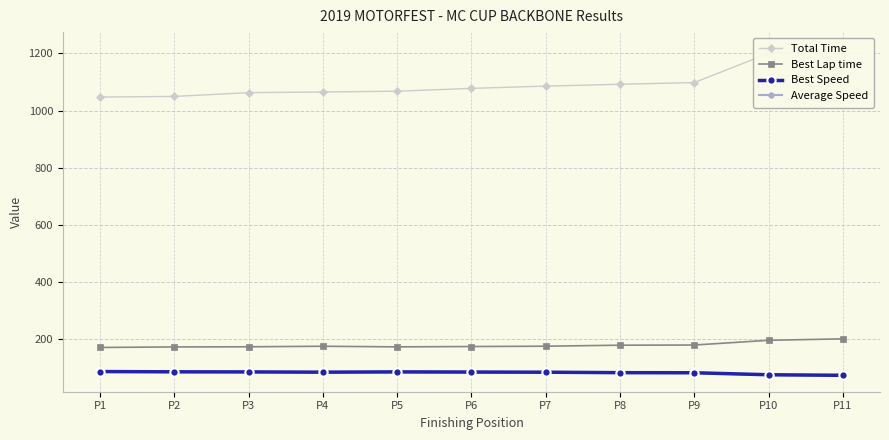

Reading left to right, list all the values displayed in this chart.

Total Time: 1047.7	1049.7	1063.0	1065.2	1068.0	1077.9	1085.8	1092.3	1098.2	1200.5	1217.5
Best Lap time: 172.1	173.9	174.5	176.4	174.2	175.4	176.5	180.0	180.6	197.2	202.2
Best Speed: 87.8	86.9	86.7	85.7	86.8	86.2	85.6	84.0	83.7	76.7	74.8
Average Speed: 86.6	86.4	85.3	85.2	84.9	84.2	83.5	83.1	82.6	75.6	74.5